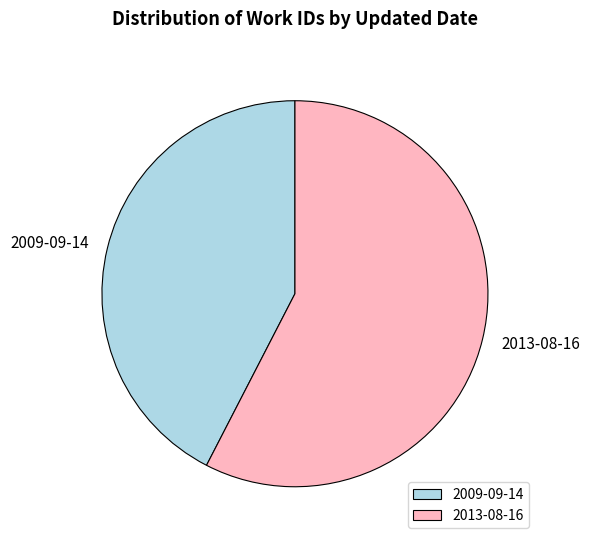

Which category has the biggest portion of the pie?

2013-08-16